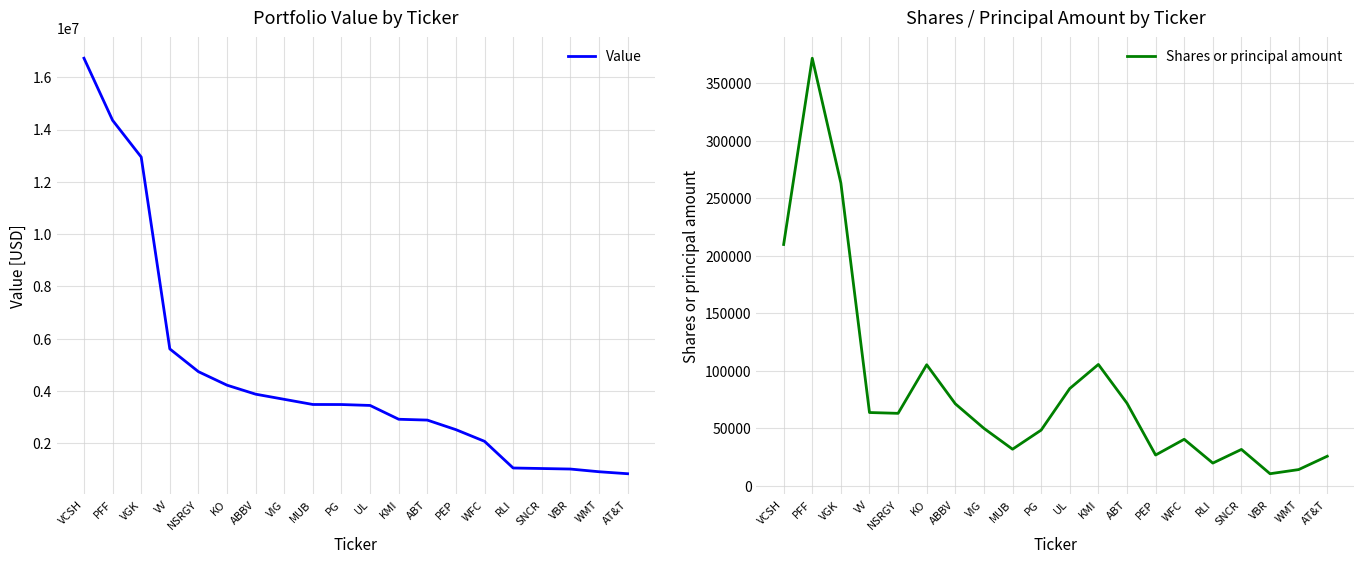

Is this an area chart (filled region under the line)?

No